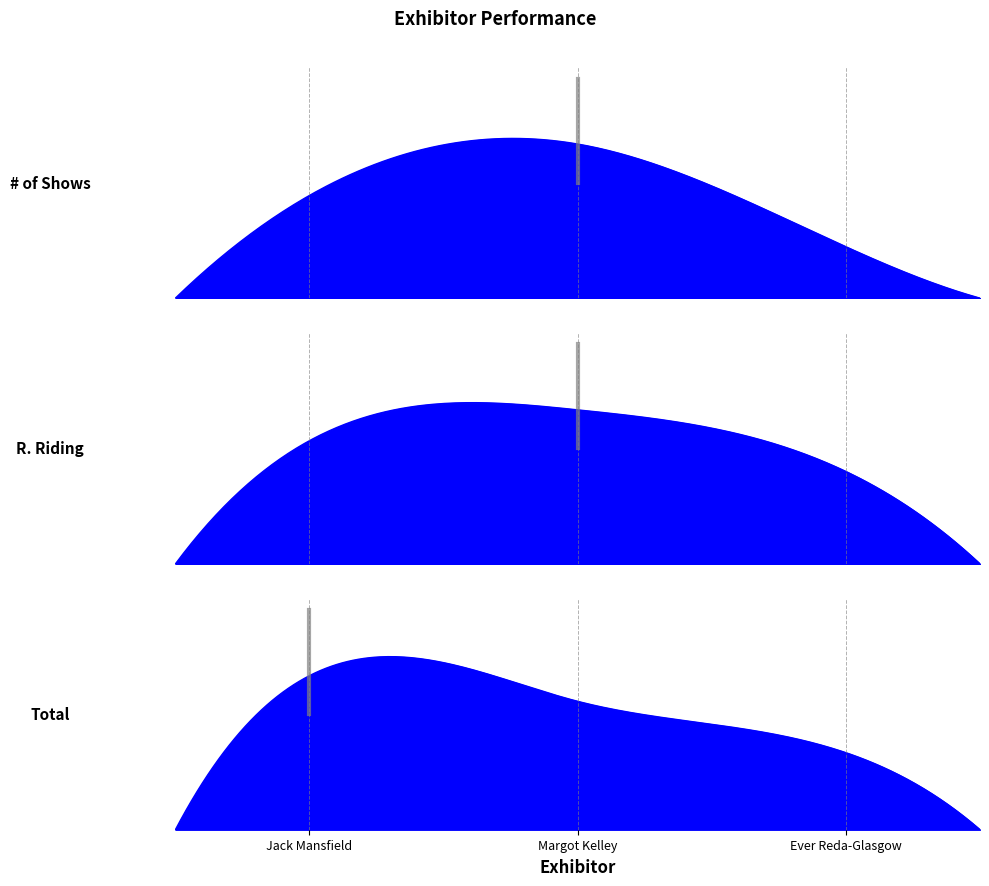

Is the value of R. Riding at Ever Reda-Glasgow greater than the value of Total at Jack Mansfield?

No